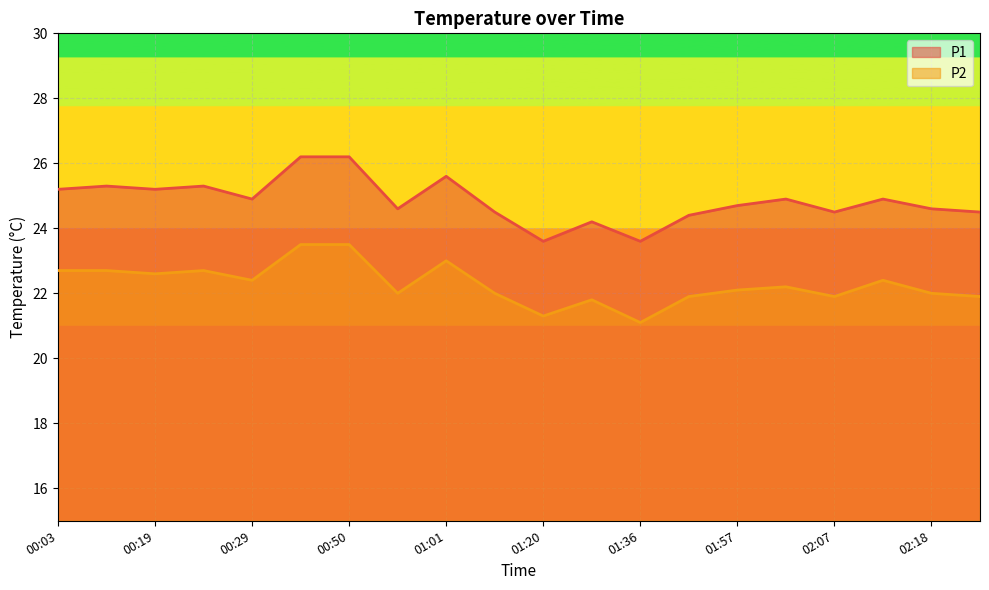

Reading left to right, transcribe all the data shown in this chart.

P1: 25.2	25.3	25.2	25.3	24.9	26.2	26.2	24.6	25.6	24.5	23.6	24.2	23.6	24.4	24.7	24.9	24.5	24.9	24.6	24.5
P2: 22.7	22.7	22.6	22.7	22.4	23.5	23.5	22.0	23.0	22.0	21.3	21.8	21.1	21.9	22.1	22.2	21.9	22.4	22.0	21.9